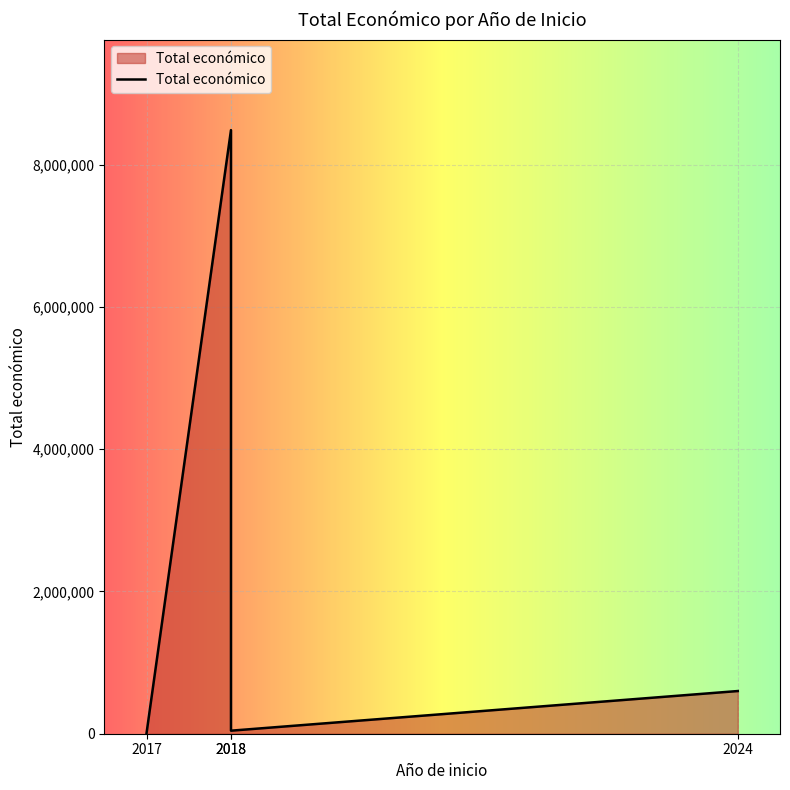

What is the smallest value displayed?

5000